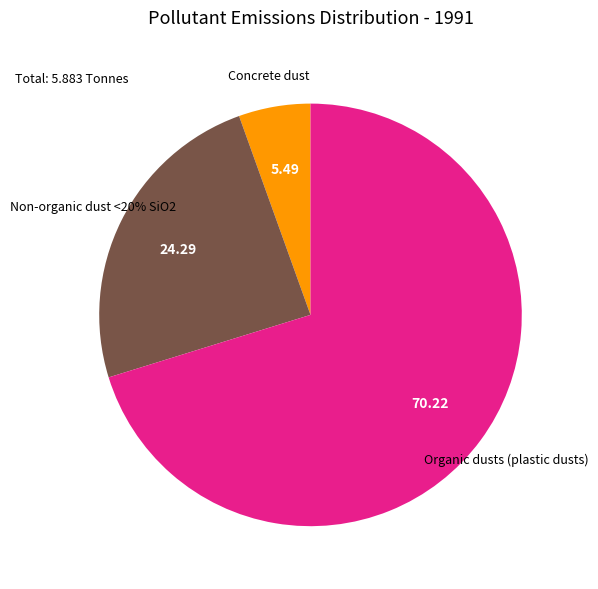

What percentage do Organic dusts (plastic dusts) and Concrete dust together represent?

75.7%